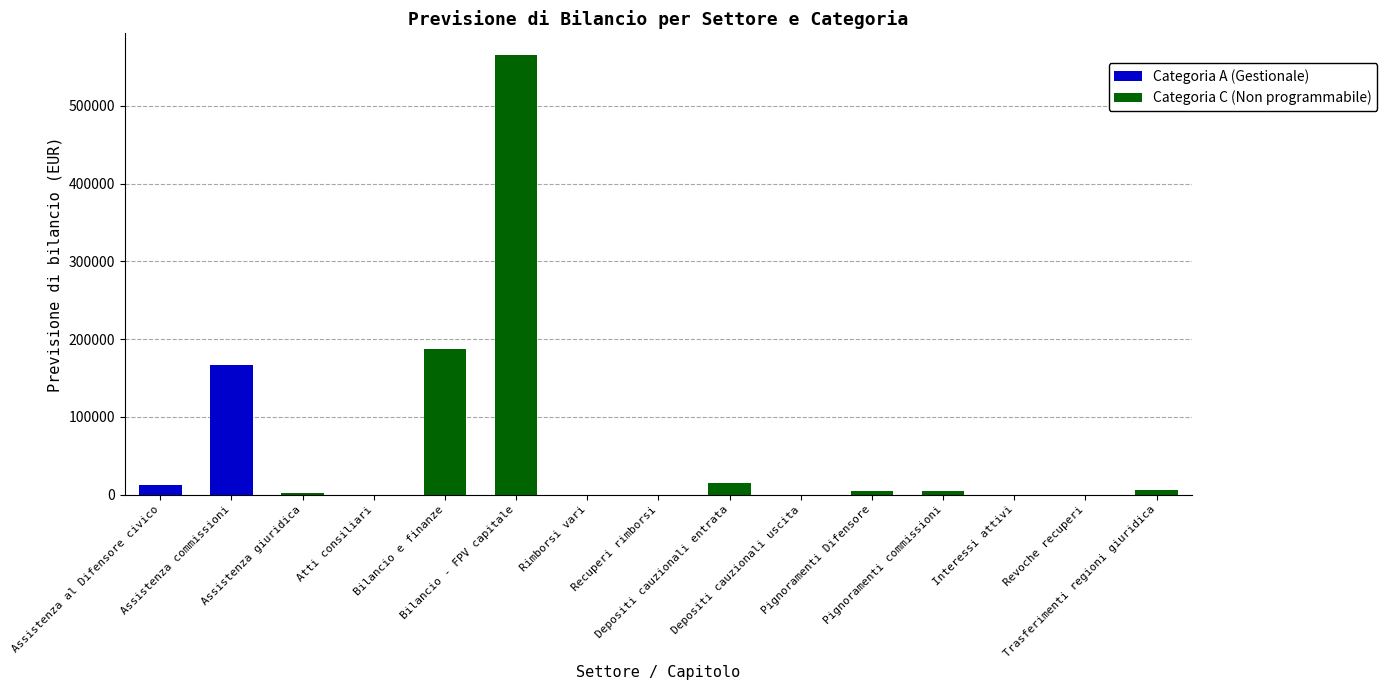

Are the bars grouped side by side (vs. stacked)?

No